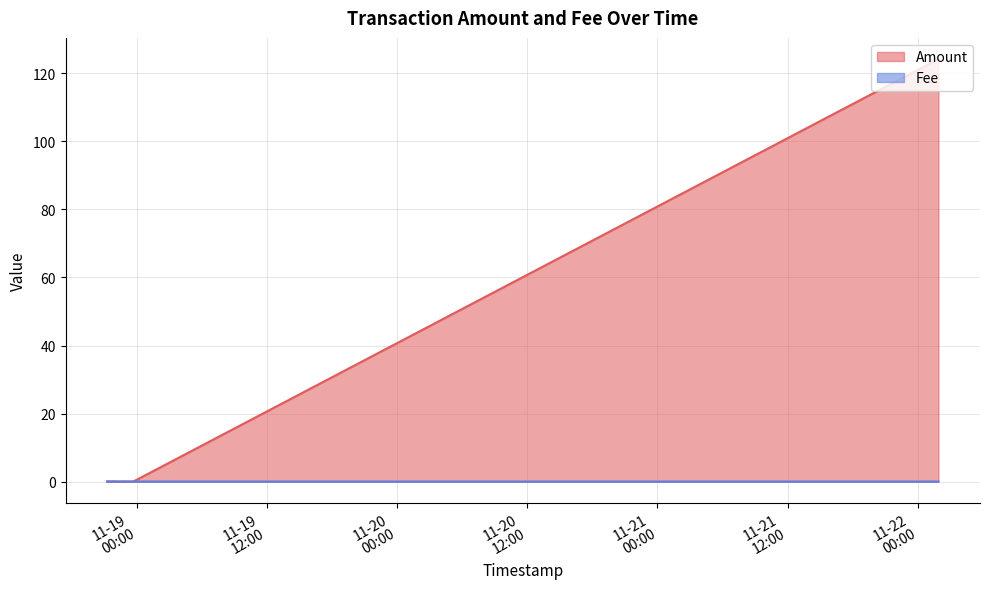

At how many categories does at least one series exceed 114?

1